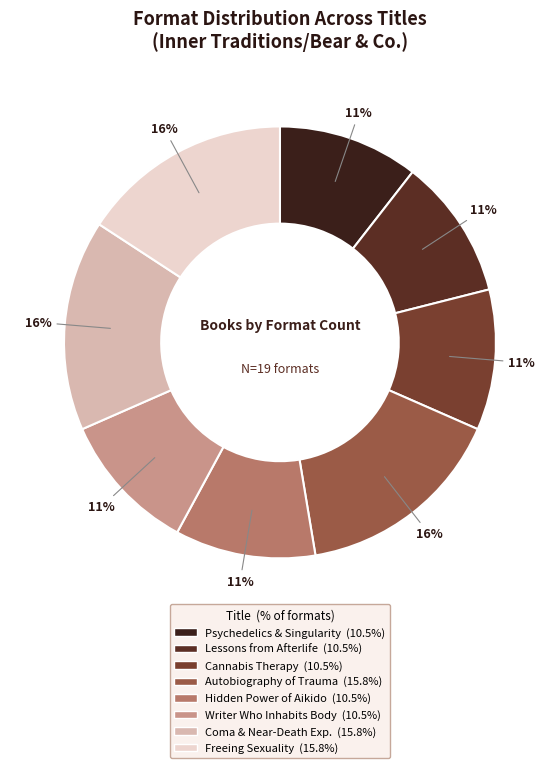

Count the number of slices in the pie.

8